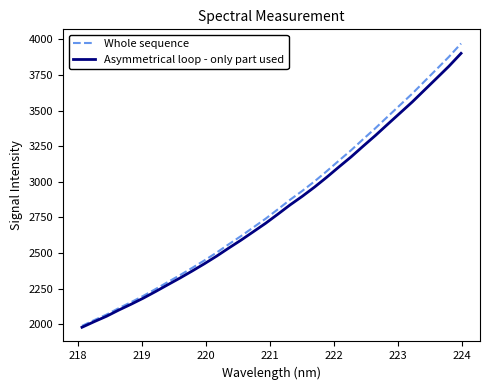

What is the maximum value for Whole sequence?

3971.2